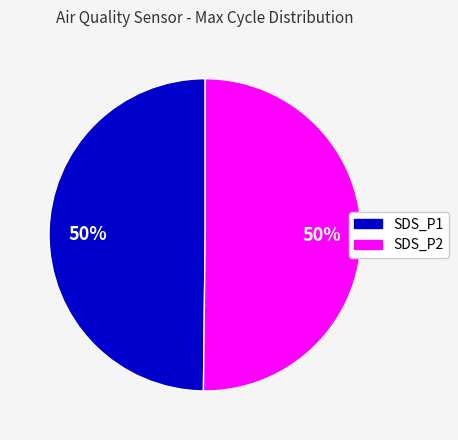

To the nearest percent, what is the average slice percentage?

50%